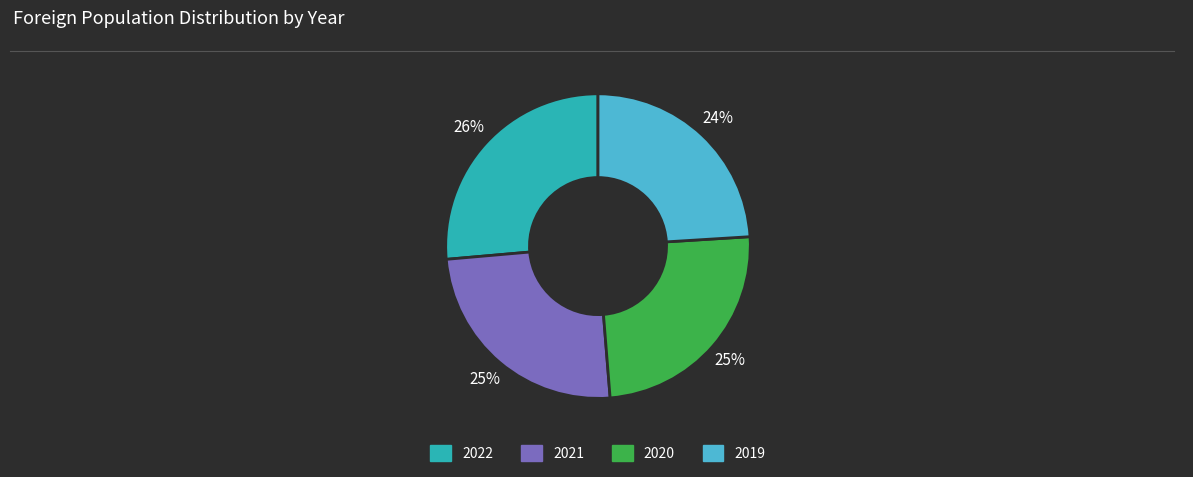

To the nearest percent, what is the average slice percentage?

25%